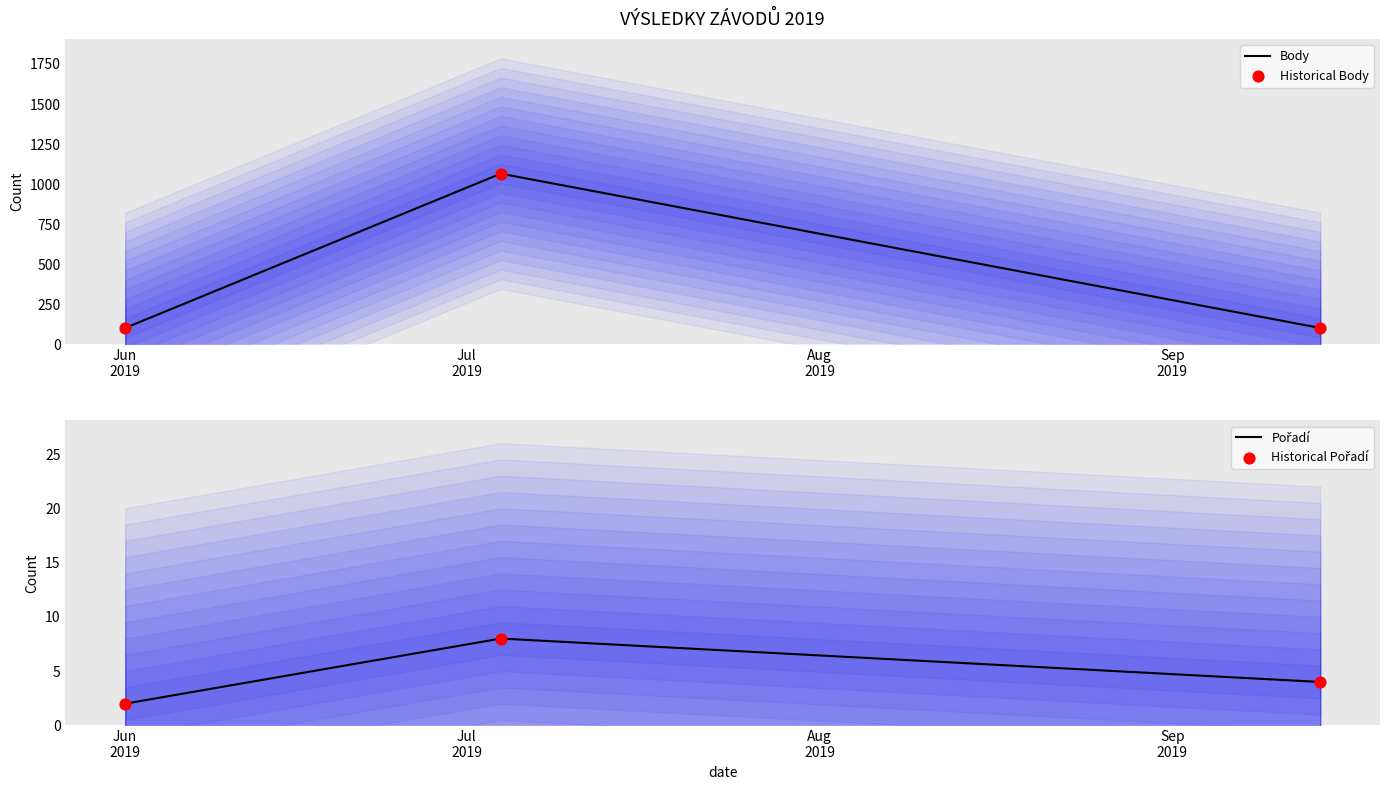

Which series has the largest total across all categories?

Body